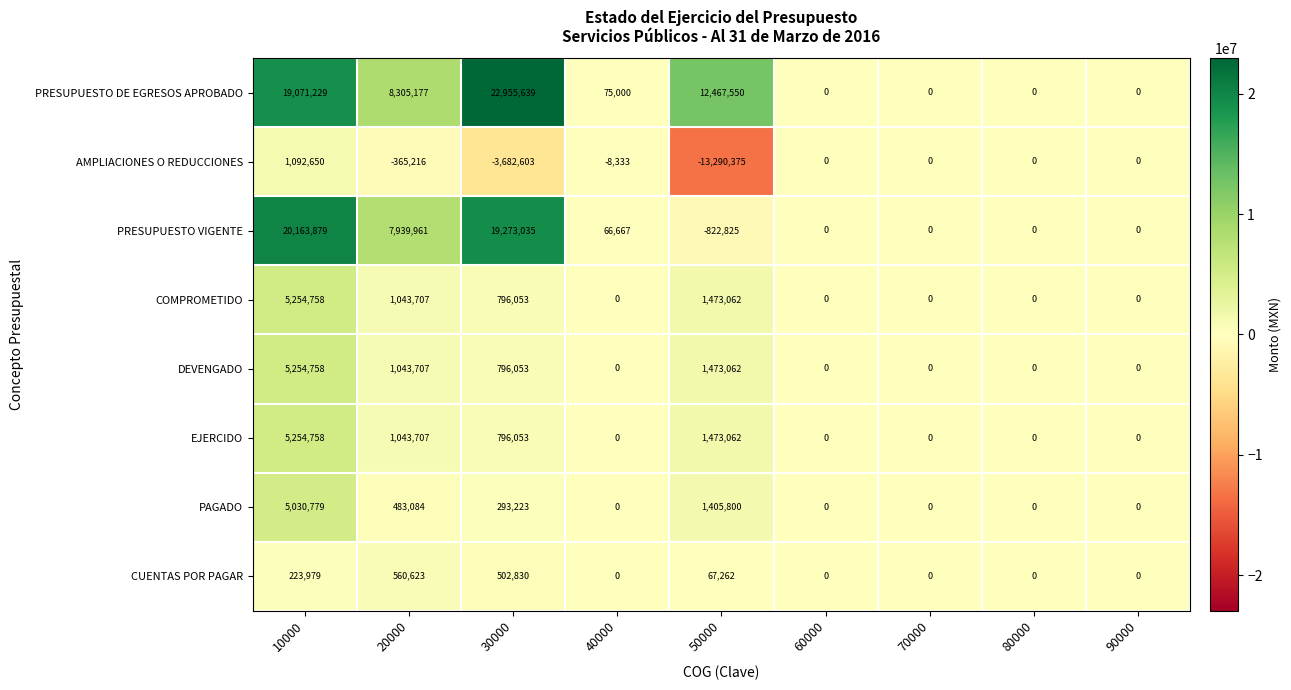

What is the difference between the maximum and second lowest values in the EJERCIDO series?

5254758